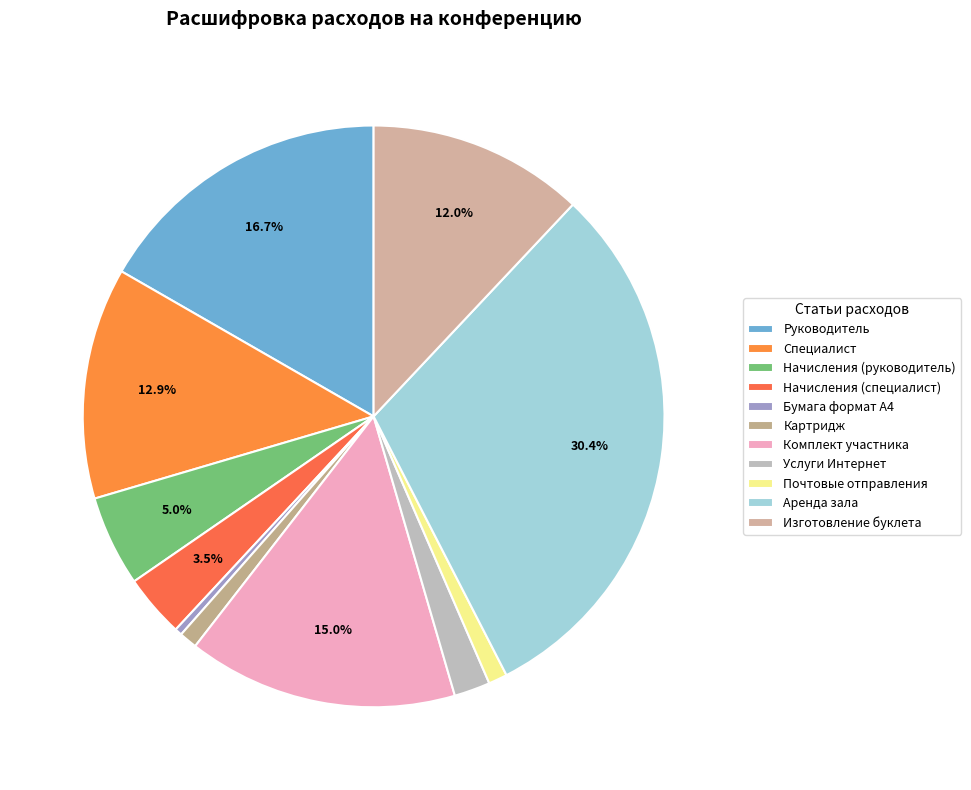

Count the number of slices in the pie.

11